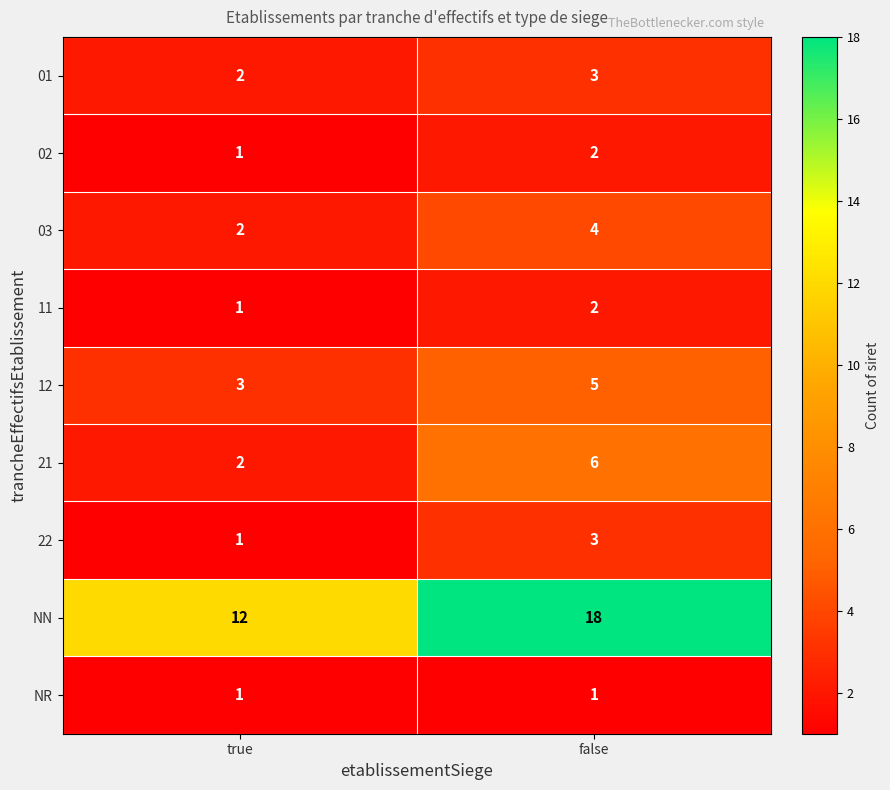

What is the average value of the 03 series?

3